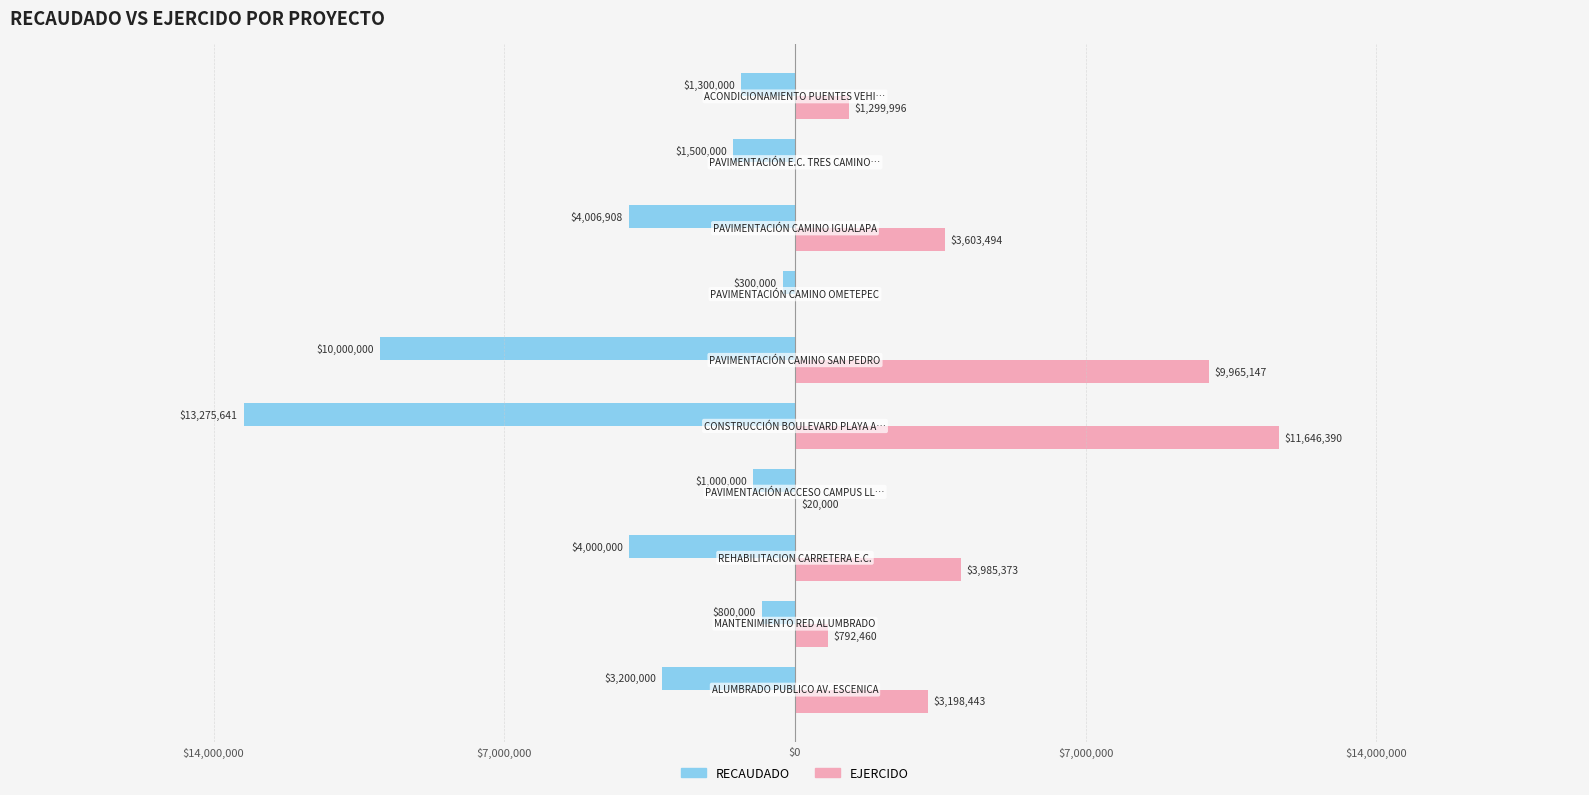

Reading left to right, extract all data points from this chart.

RECAUDADO: -3200000.0	-800000.0	-4000000.0	-1000000.0	-13275641.3	-10000000.0	-300000.0	-4006907.5	-1500000.0	-1300000.0
EJERCIDO: 3198442.6	792460.3	3985372.8	20000.0	11646390.4	9965146.8	0.0	3603493.6	0.0	1299996.4